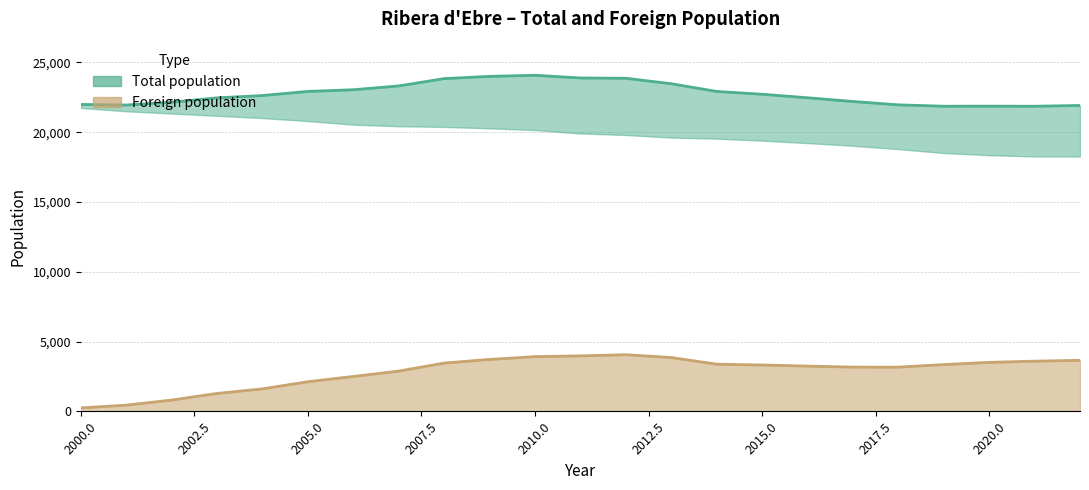

Which has a higher value, 2002 or 2010?

2010